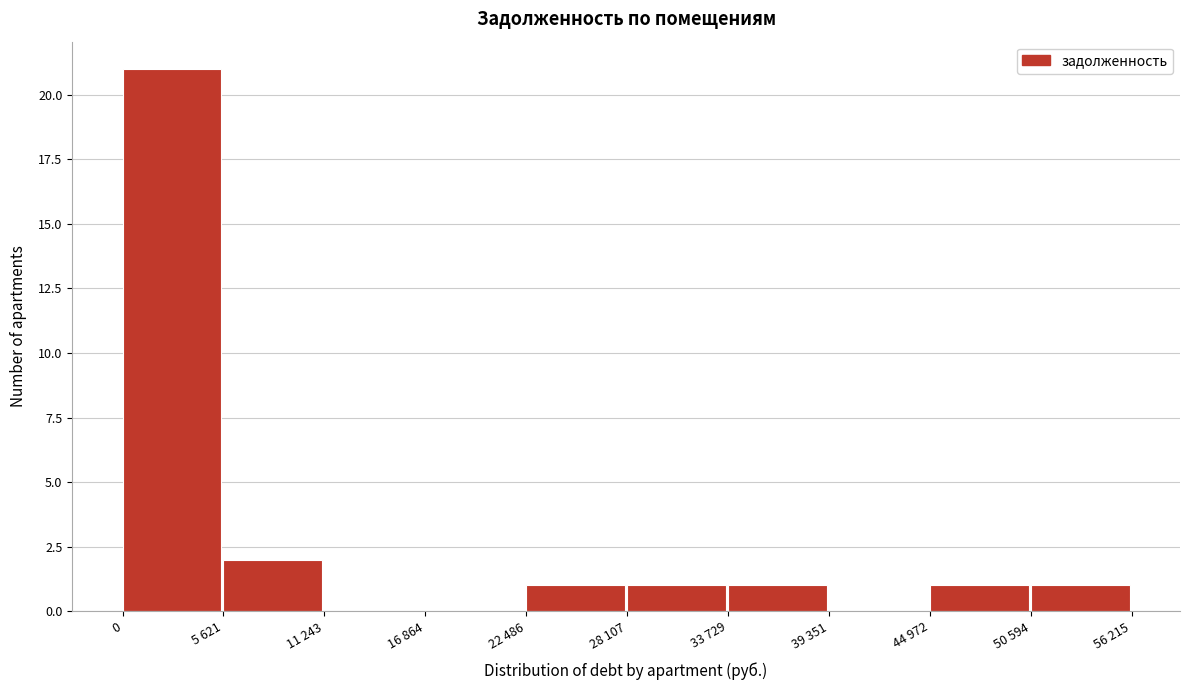

Reading right to left, transcribe all the data shown in this chart.

50 594=1	44 972=1	39 351=0	33 729=1	28 107=1	22 486=1	16 864=0	11 243=0	5 621=2	0=21